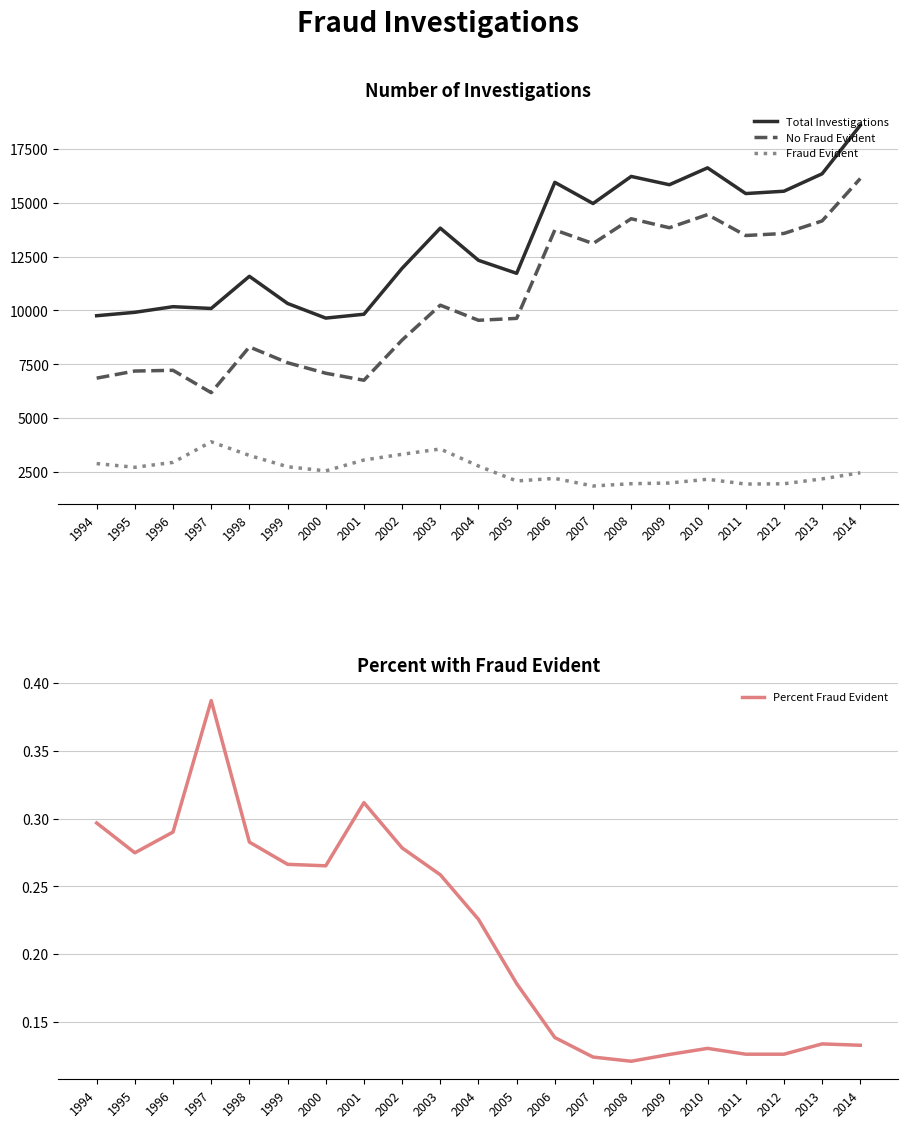

What is the total value across all series at 2009?

31666.1